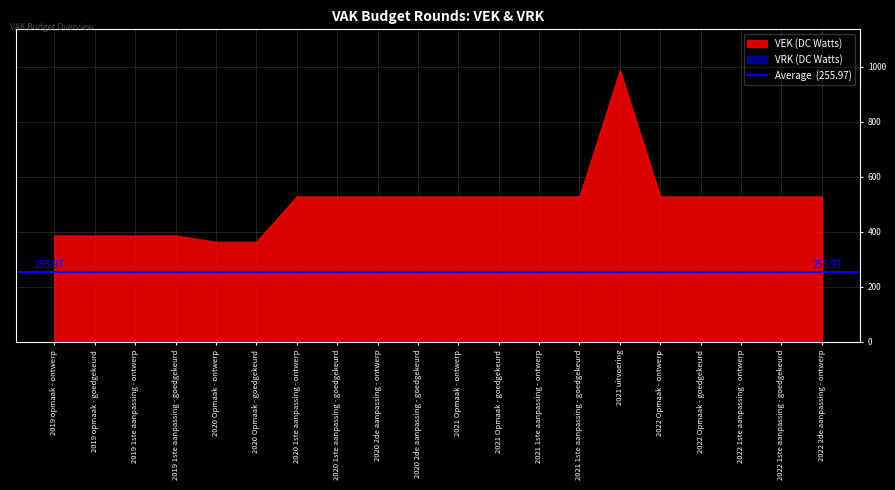

At 2022 Opmaak - ontwerp, list the series in order from largest to smallest.

VEK, VRK